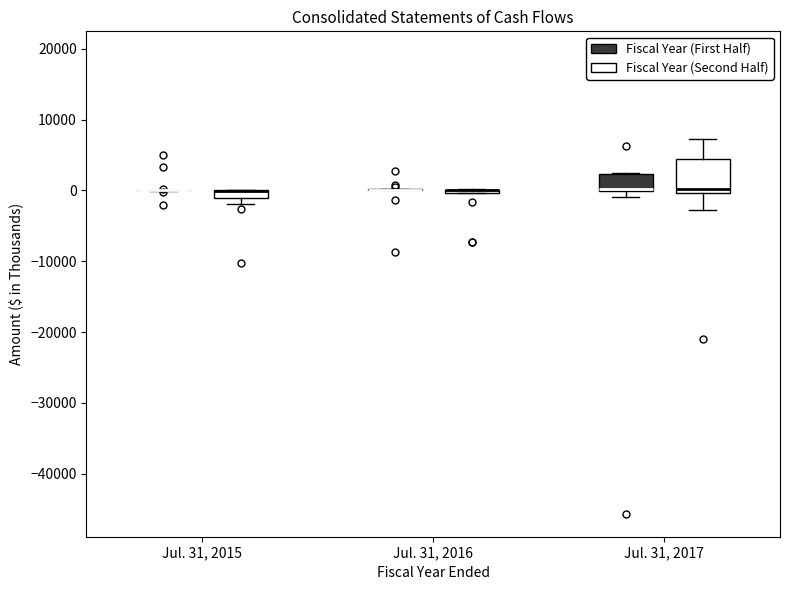

Comparing the boxes themselves (not the whiskers), which one is the tallest?

Jul. 31, 2017 (Fiscal Year (Second Half))